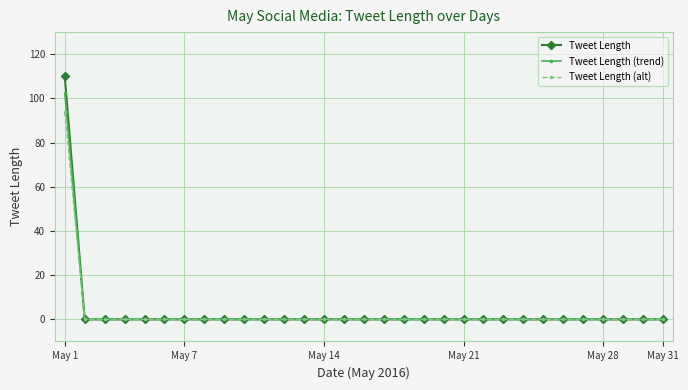

Is this an area chart (filled region under the line)?

No